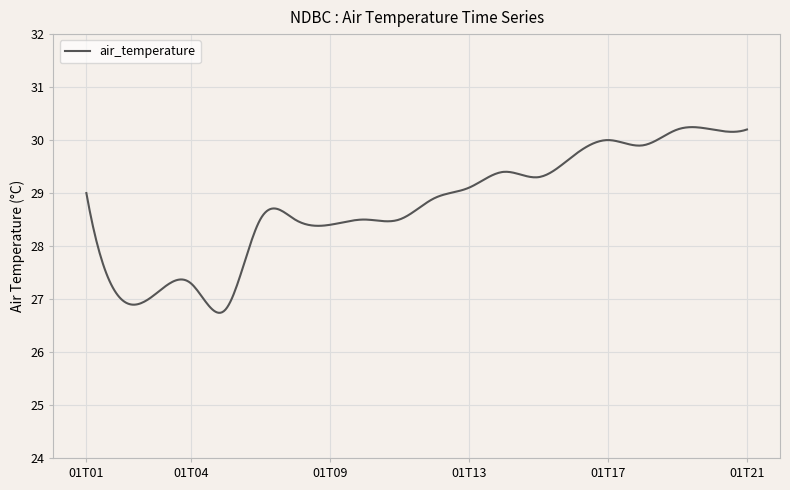

What is the difference between the maximum and minimum values?

3.5